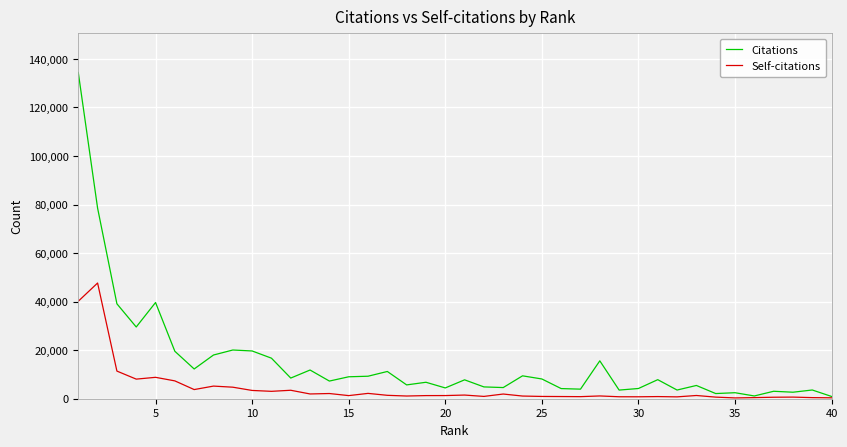

Rank the series by their average value, from highest to lowest.

Citations, Self-citations